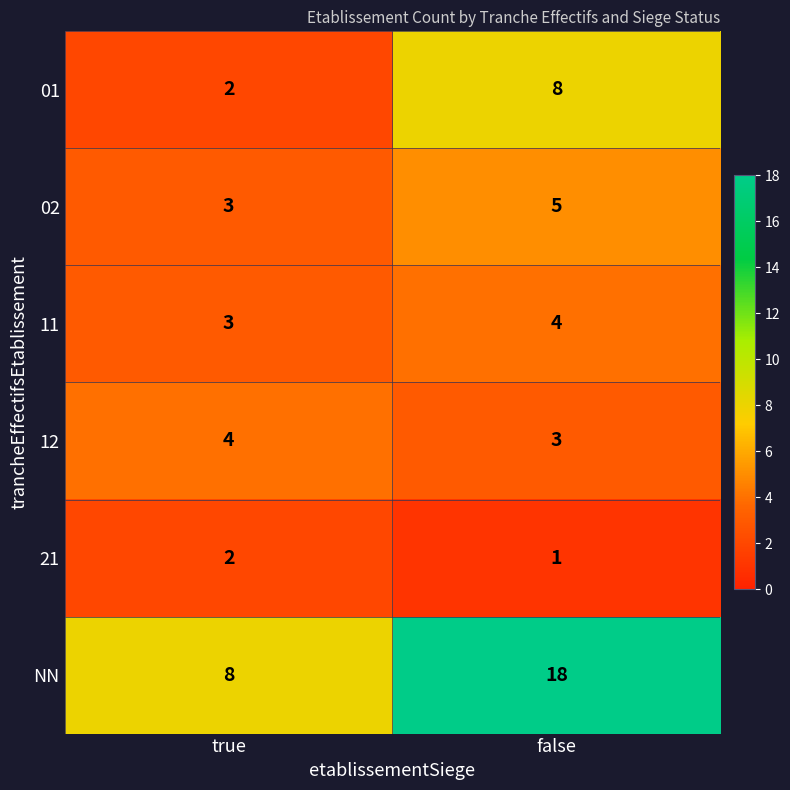

Reading left to right, transcribe all the data shown in this chart.

01: 2	8
02: 3	5
11: 3	4
12: 4	3
21: 2	1
NN: 8	18